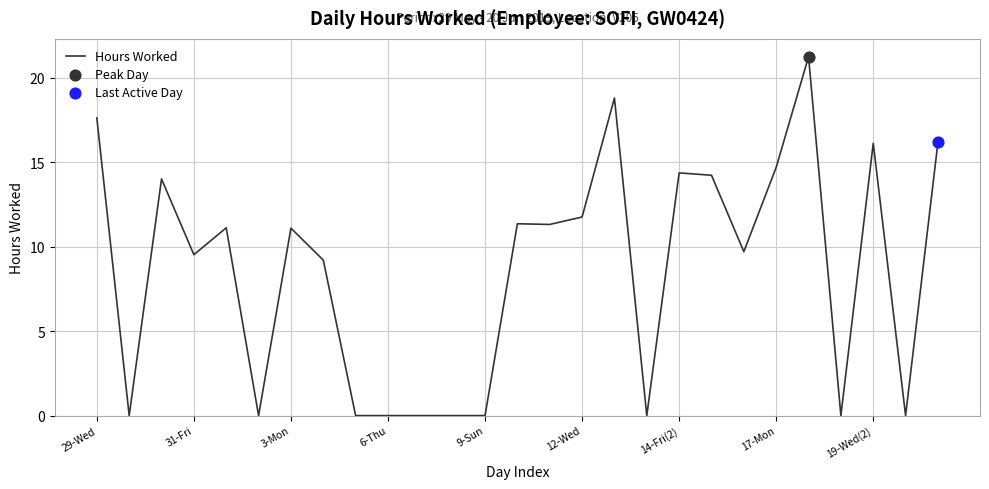

What is the difference between the maximum and minimum values?

21.2